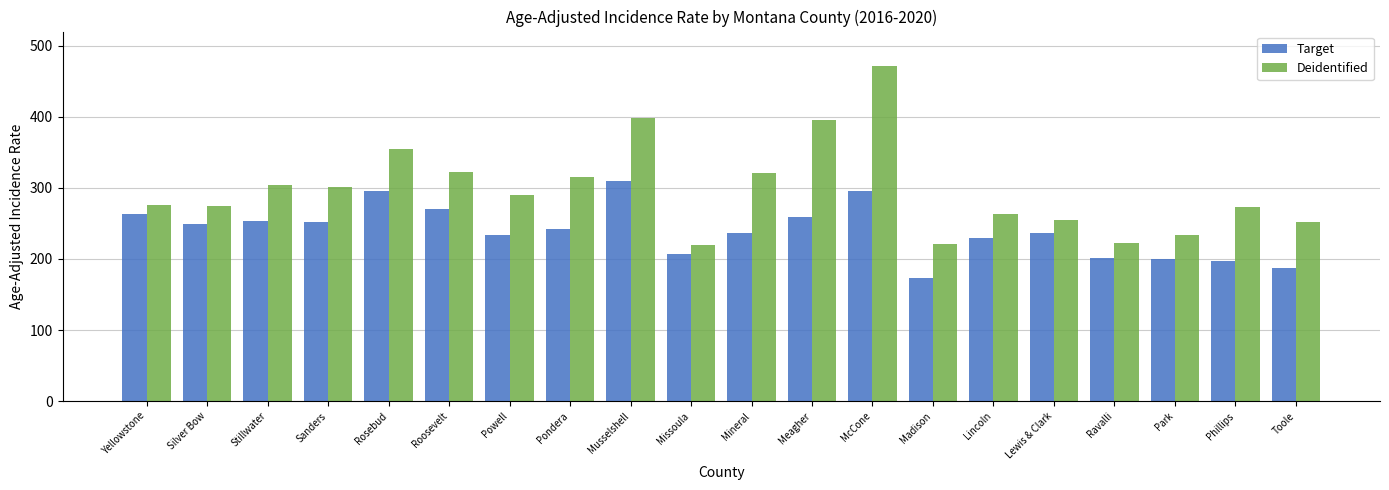

What is the average value of the Deidentified series?

298.3